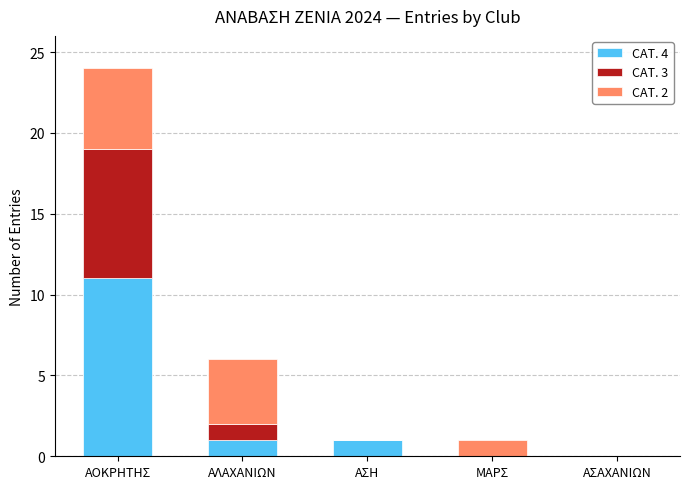

The CΑΤ. 4 series shows 5 at ΑΣΑΧΑΝΙΩΝ. True or false?

False